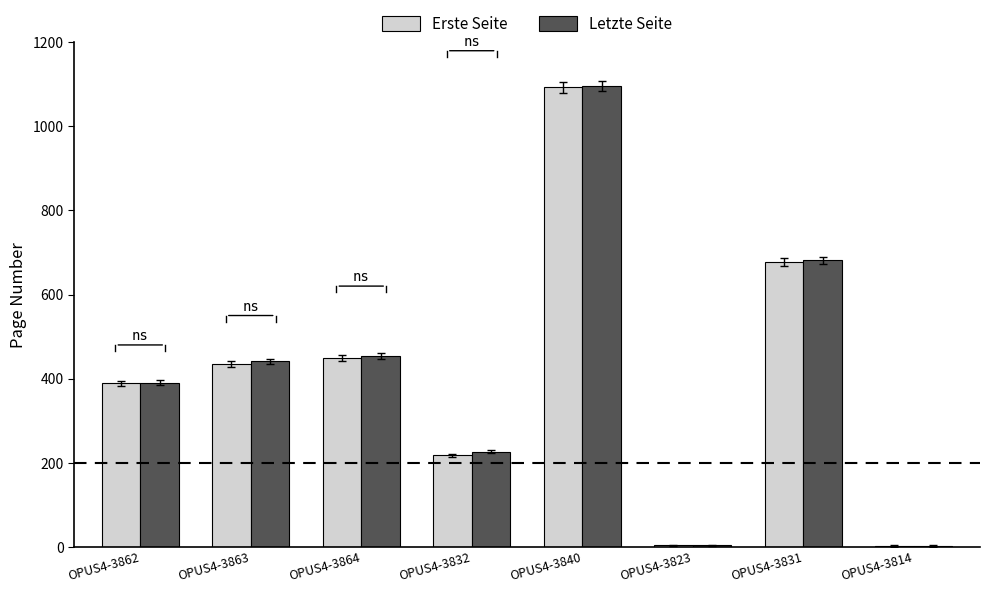

Between OPUS4-3864 and OPUS4-3832, which series saw the biggest shift?

Erste Seite